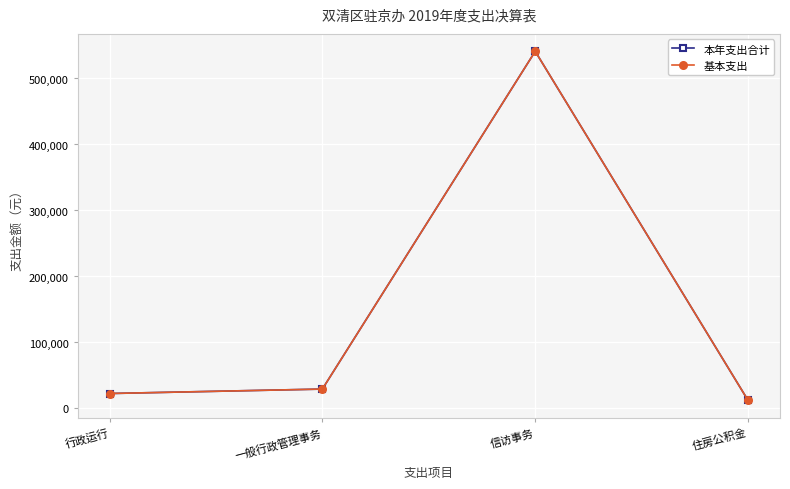

Reading left to right, list all the values displayed in this chart.

本年支出合计: 行政运行=22663.0	一般行政管理事务=29402.0	信访事务=541123.1	住房公积金=12240.0
基本支出: 行政运行=22663.0	一般行政管理事务=29402.0	信访事务=541123.1	住房公积金=12240.0